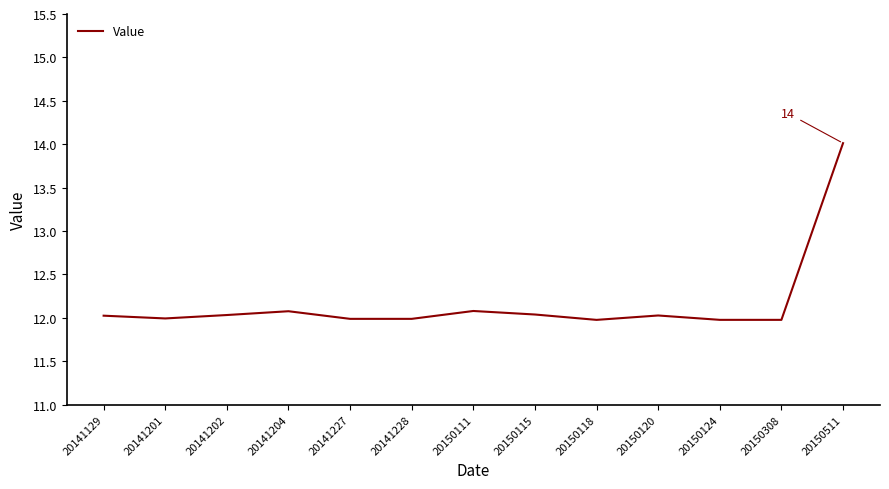

Reading left to right, transcribe all the data shown in this chart.

12.0	12.0	12.0	12.1	12.0	12.0	12.1	12.0	12.0	12.0	12.0	12.0	14.0